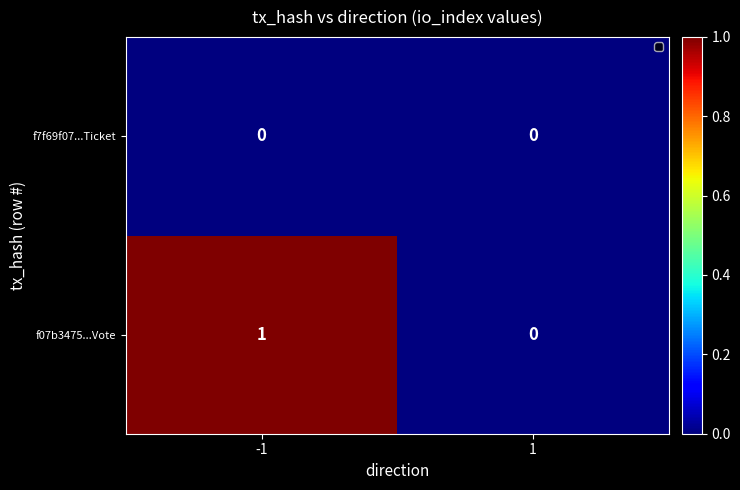

Reading right to left, extract all data points from this chart.

f7f69f07...Ticket: 1=0	-1=0
f07b3475...Vote: 1=0	-1=1